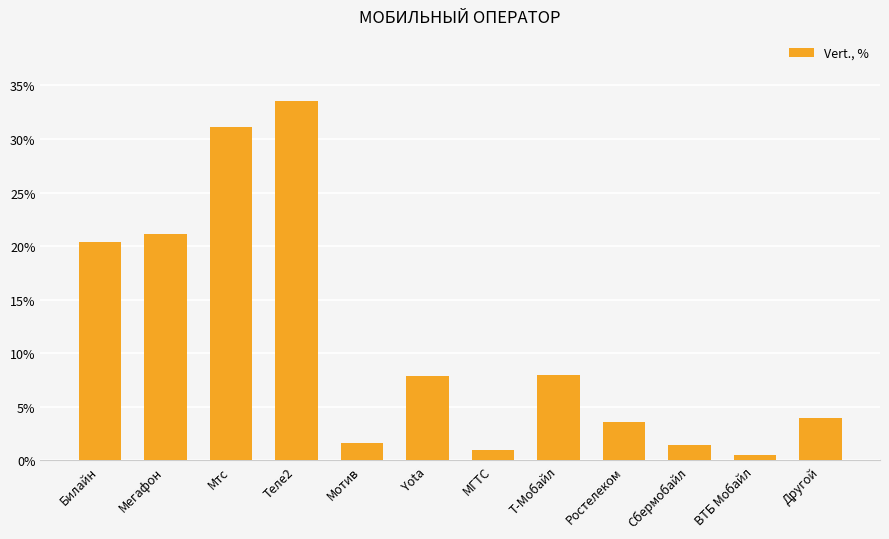

List the labels in order of value, largest first.

Теле2, Мтс, Мегафон, Билайн, Т-Мобайл, Yota, Другой, Ростелеком, Мотив, Сбермобайл, МГТС, ВТБ Мобайл